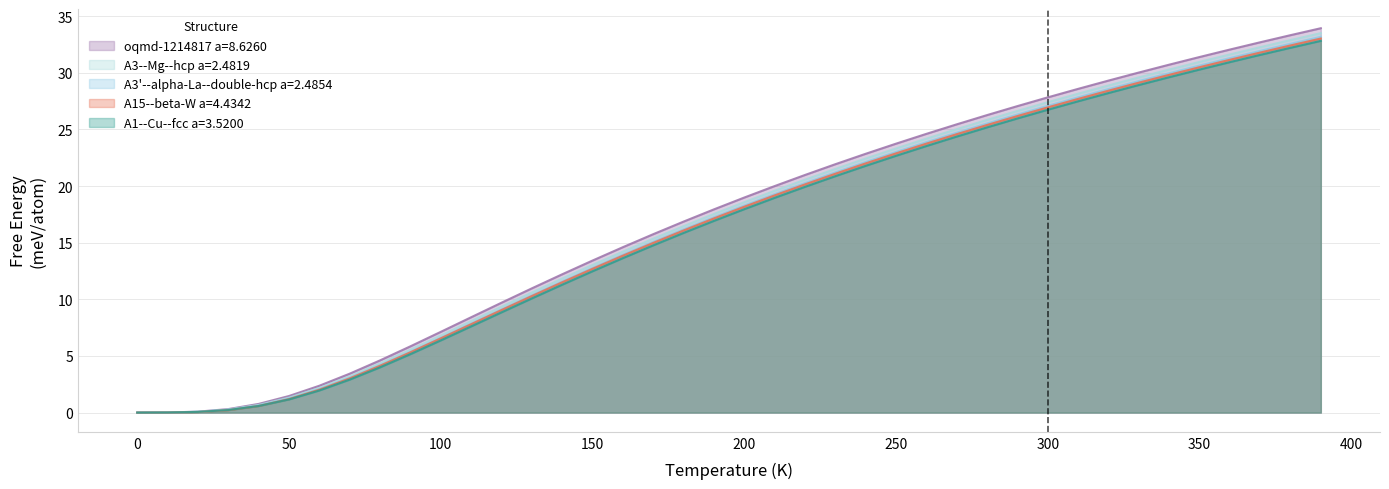

Does the chart display data point markers on the line(s)?

No